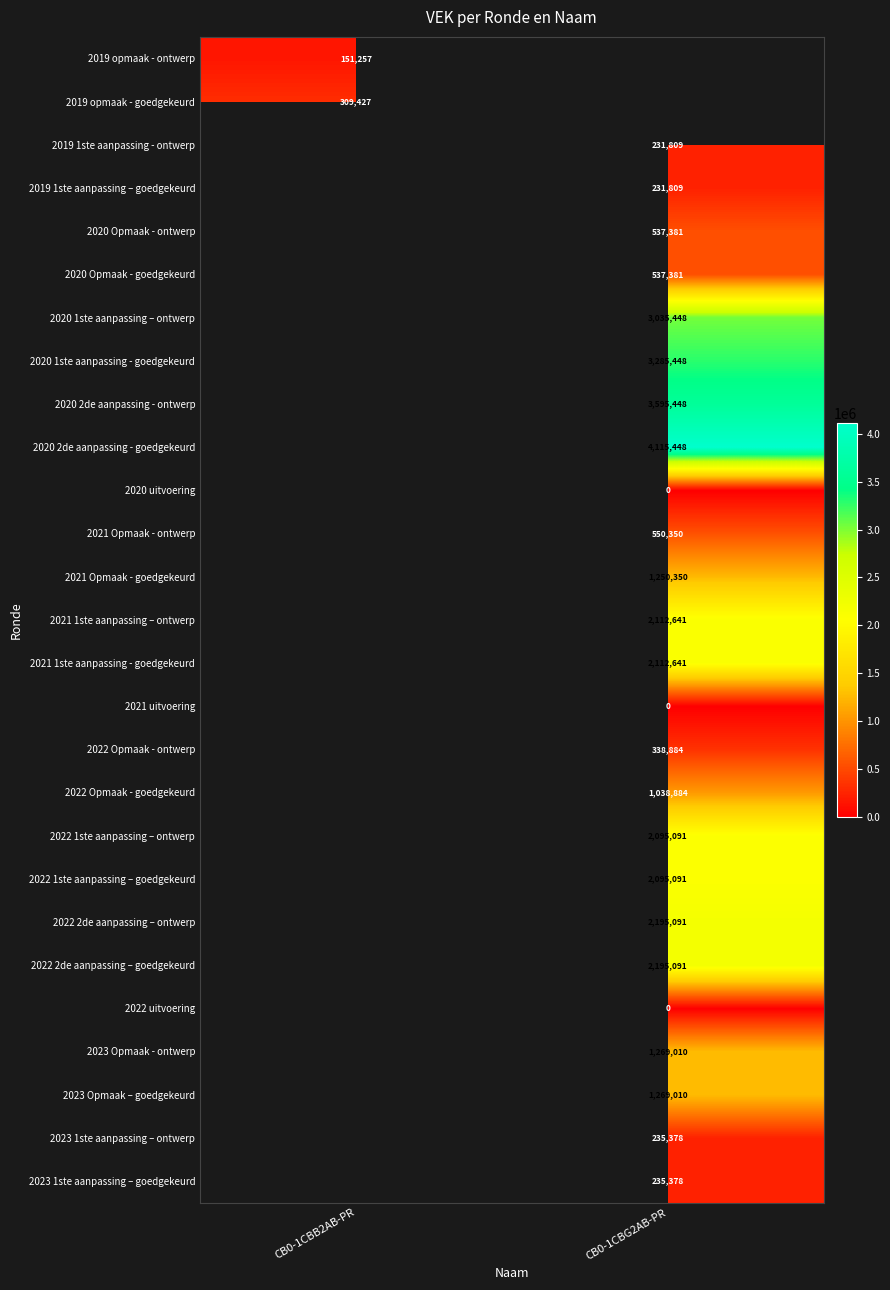

Is it true that 2023 1ste aanpassing – goedgekeurd equals 118808 at CB0-1CBG2AB-PR?

False